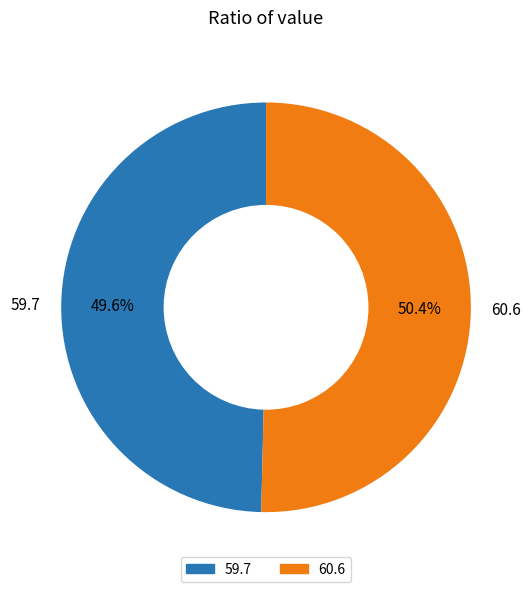

What percentage is NOT represented by 60.6?

49.6%